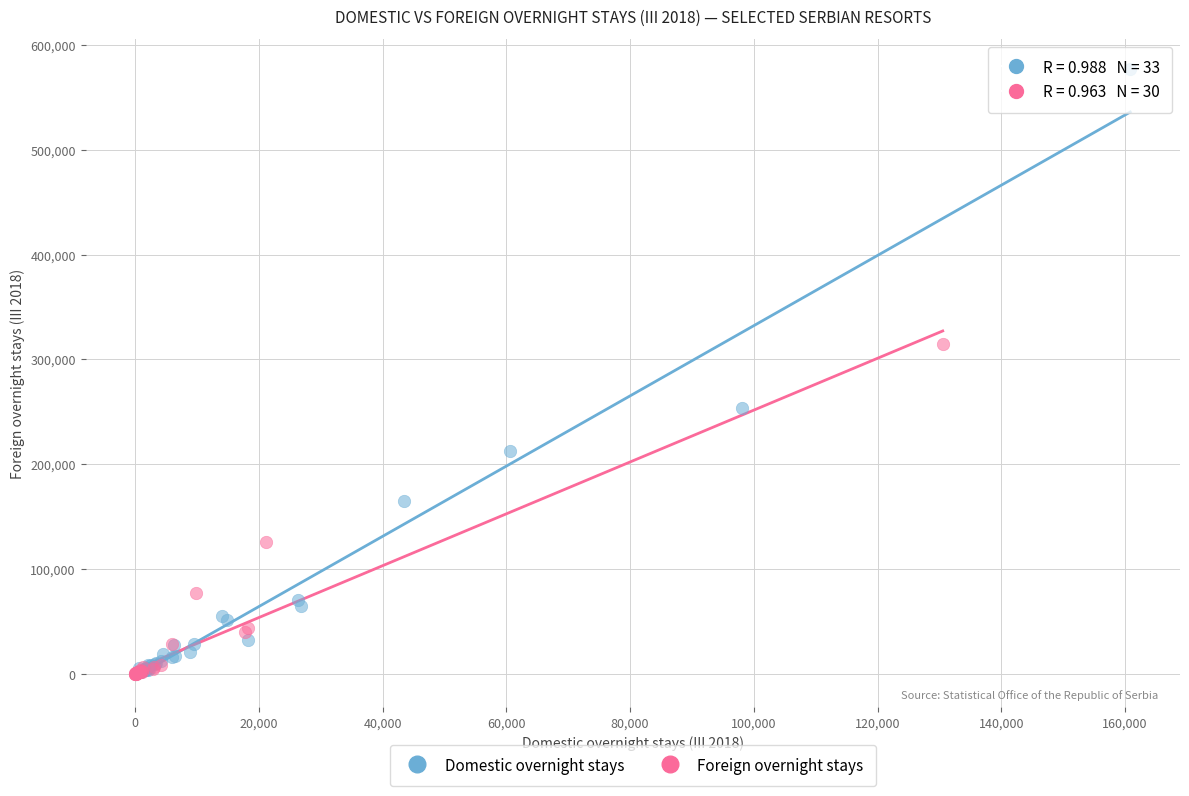

Which series has the largest Y range (max minus min)?

Domestic overnight stays